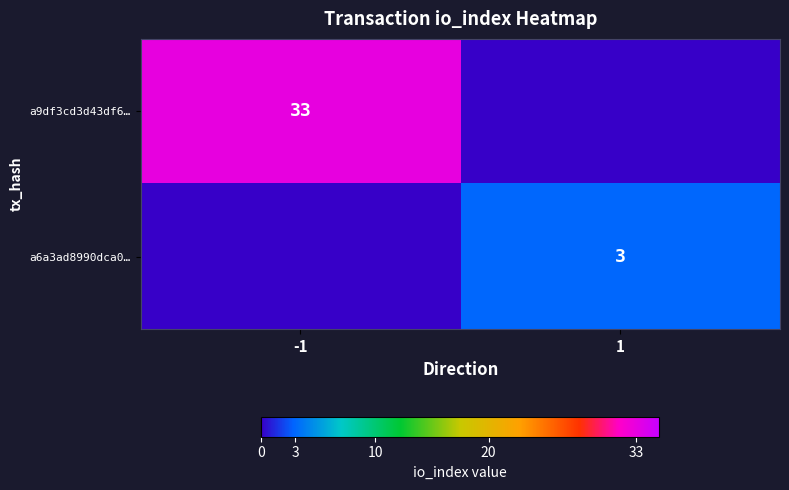

The value of a9df3cd3d43df6… at -1 is 19. True or false?

False